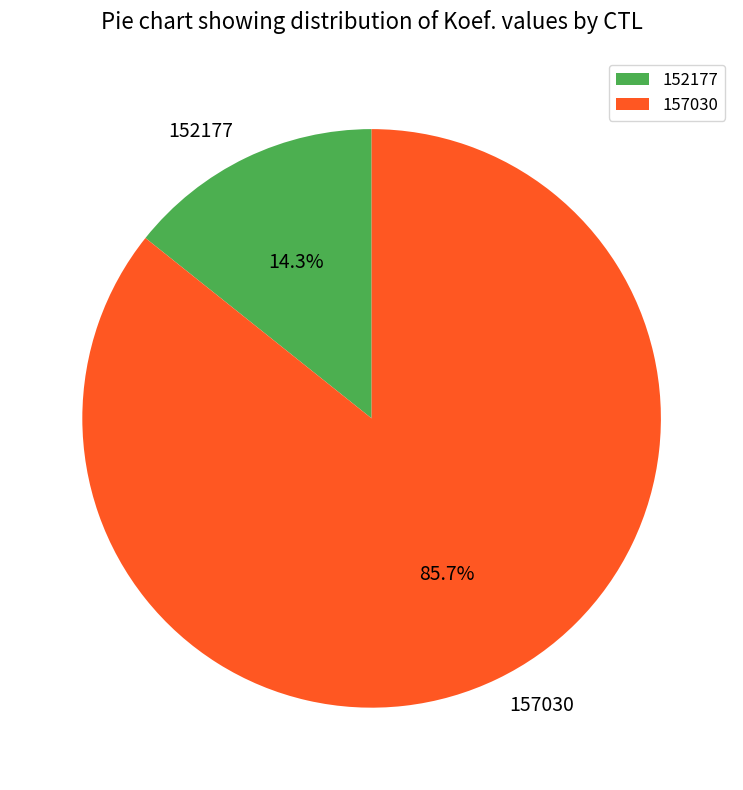

Which category accounts for the majority?

157030